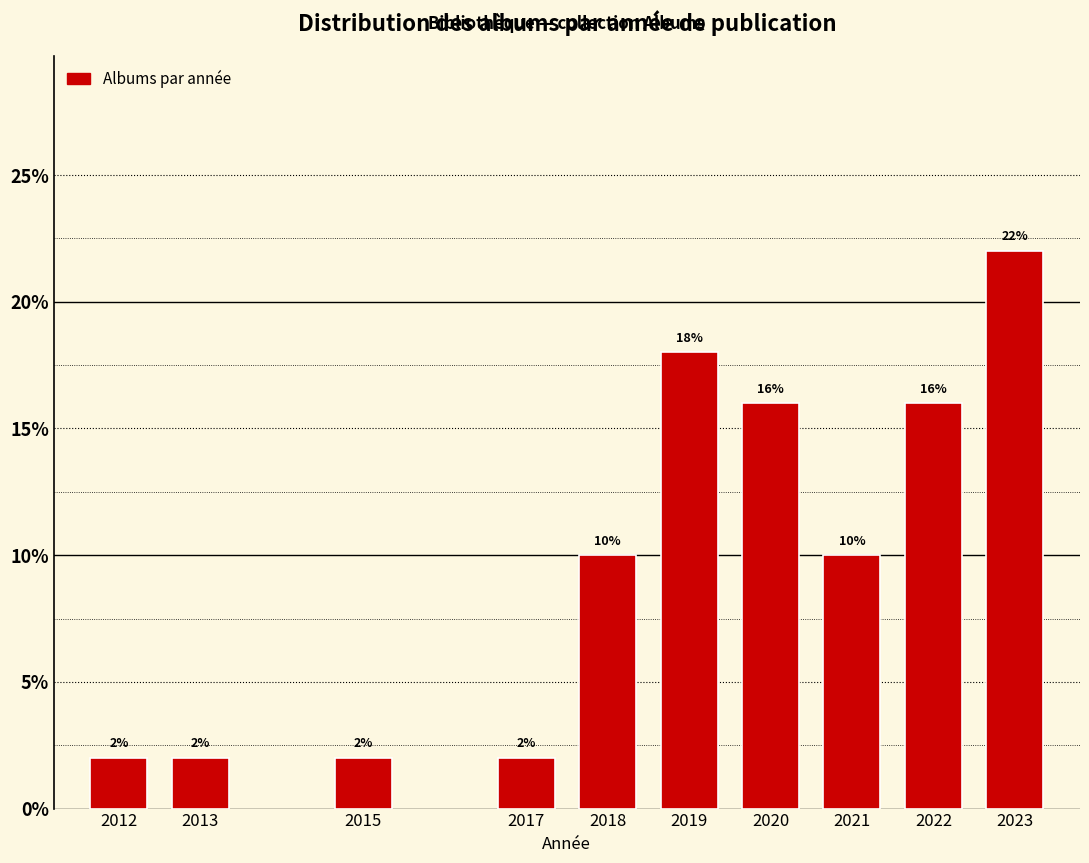

Reading left to right, transcribe all the data shown in this chart.

2012=2	2013=2	2015=2	2017=2	2018=10	2019=18	2020=16	2021=10	2022=16	2023=22